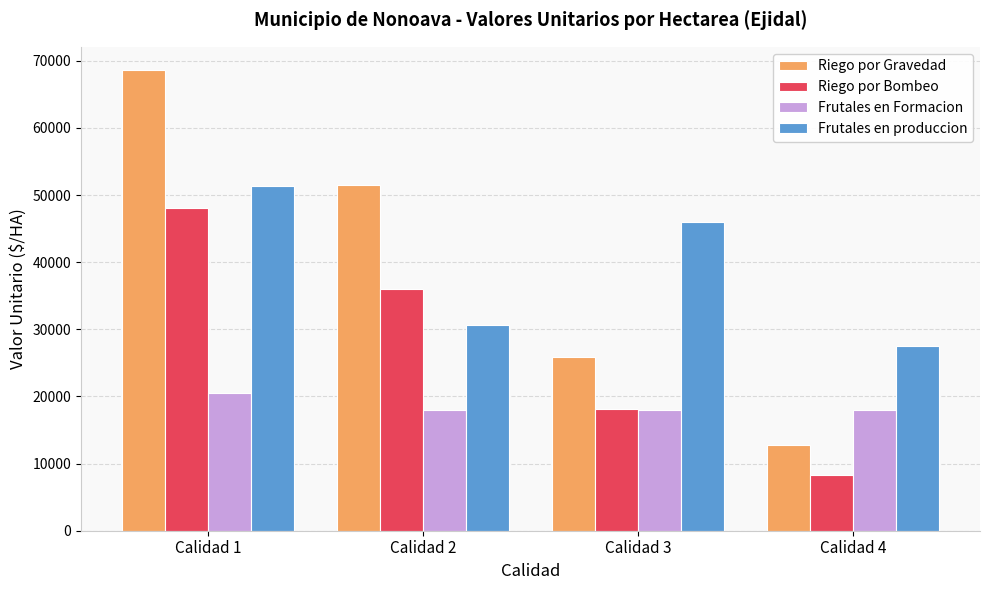

True or false: Riego por Bombeo has a value of 48050 at Calidad 1.

True